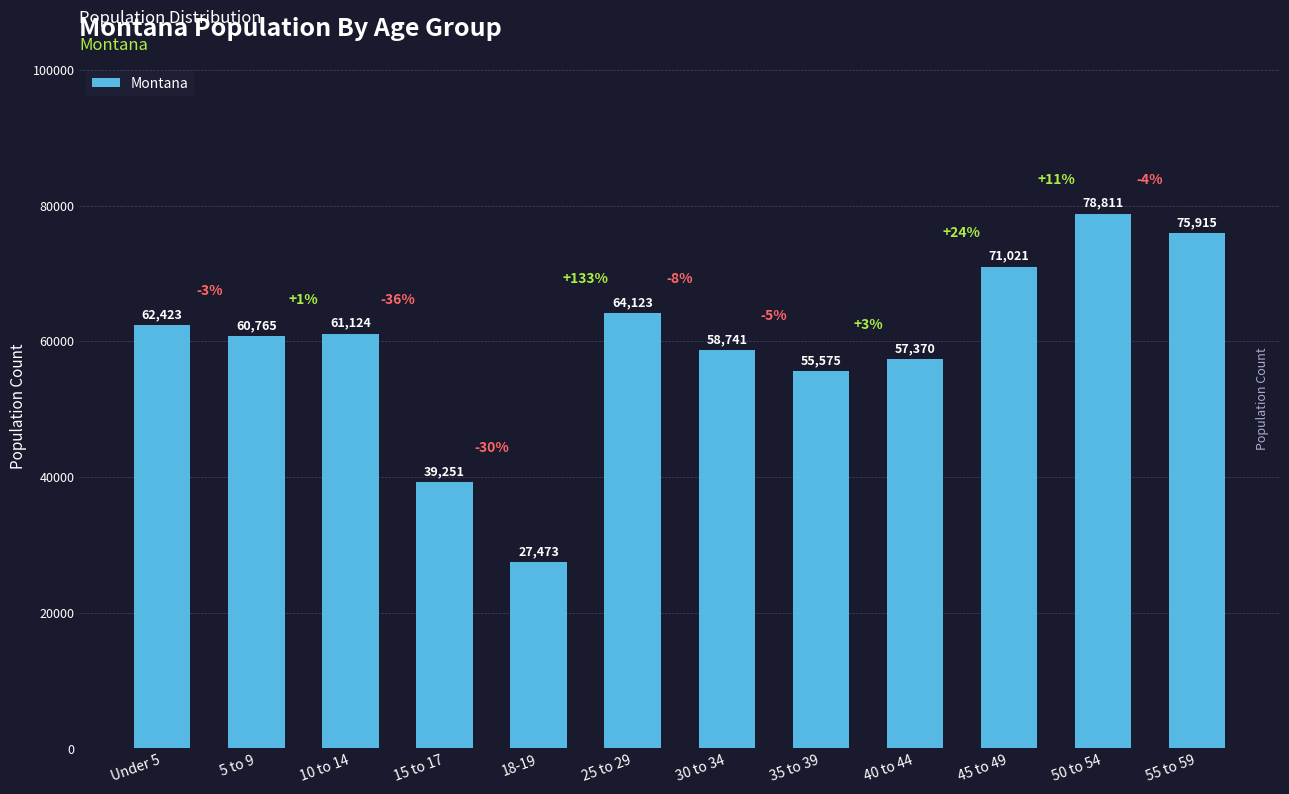

What is the value of the 3rd bar from the left?

61124